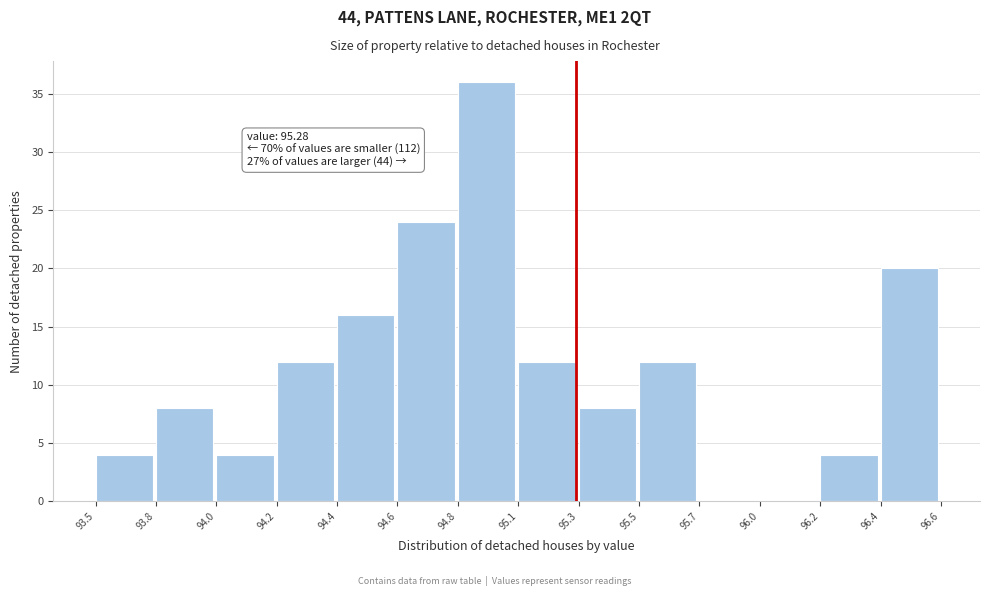

Reading left to right, transcribe all the data shown in this chart.

93.5=4	93.8=8	94.0=4	94.2=12	94.4=16	94.6=24	94.8=36	95.1=12	95.3=8	95.5=12	95.7=0	96.0=0	96.2=4	96.4=20